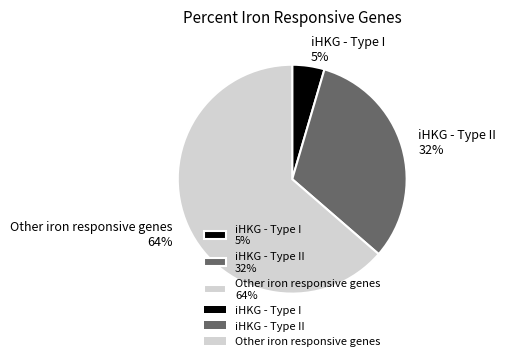

How many segments does this pie chart have?

3